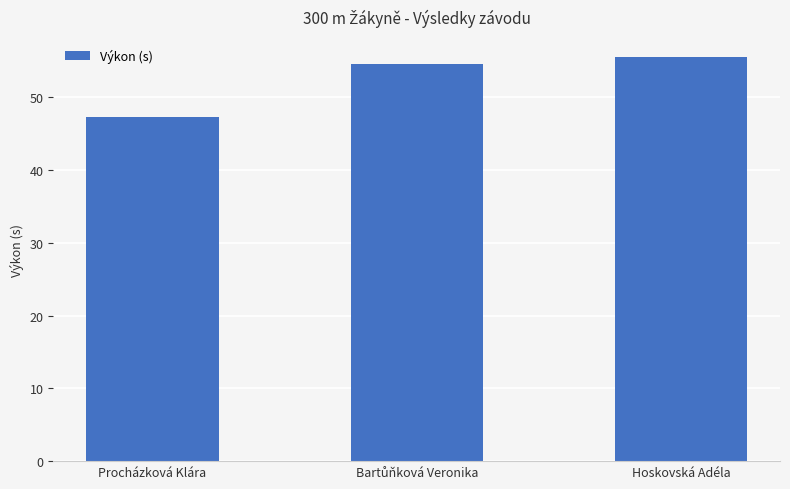

What value does the data have at Procházková Klára?

47.4